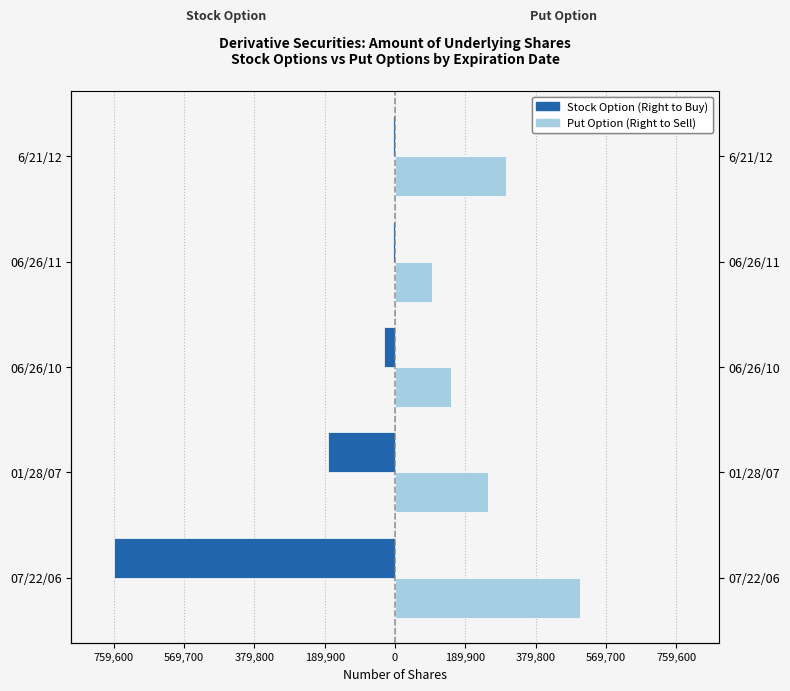

Reading left to right, list all the values displayed in this chart.

Stock Option (Right to Buy): -759600	-180000	-30000	-6000	-6000
Put Option (Right to Sell): 500000	250000	150000	100000	300000